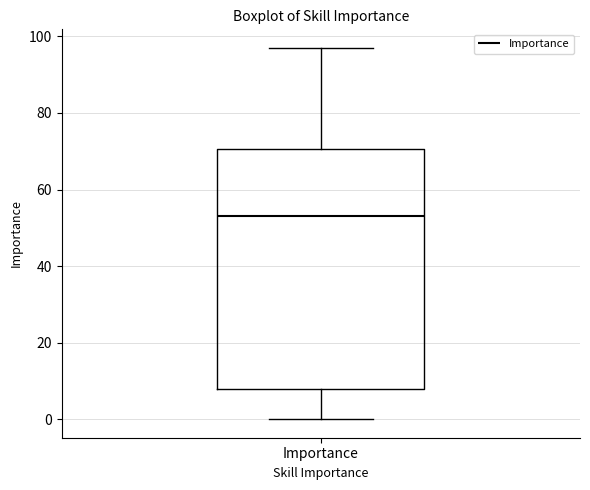

Transcribe this box plot: give where the median line is, the range the box spans, and where the two whiskers end, as read against the y-axis. The values are not printed on the chart, so give them approximately, as read against the axis.

median 54, box 8 to 70, whiskers 0 to 98